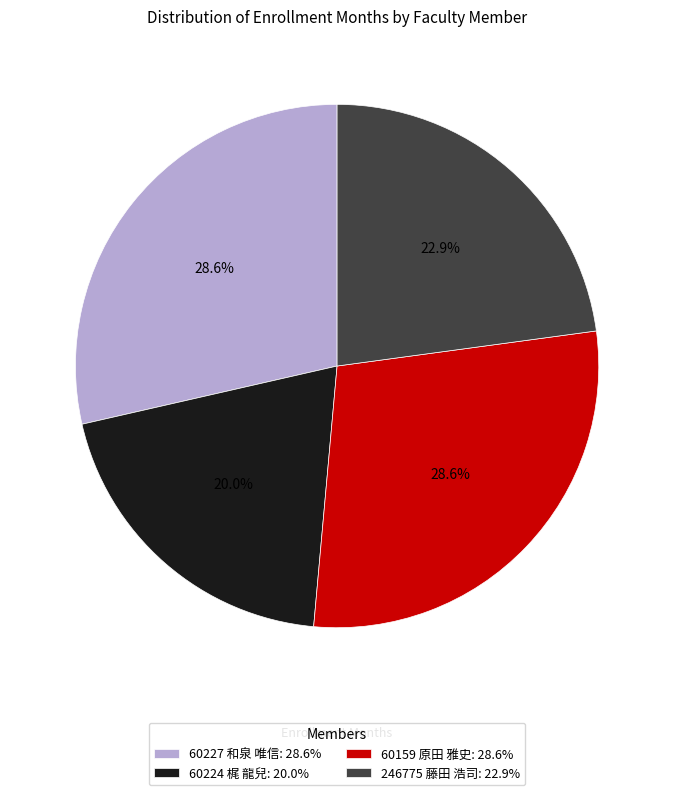

What percentage is NOT represented by 60224 梶 龍兒: 20.0%?

80.0%